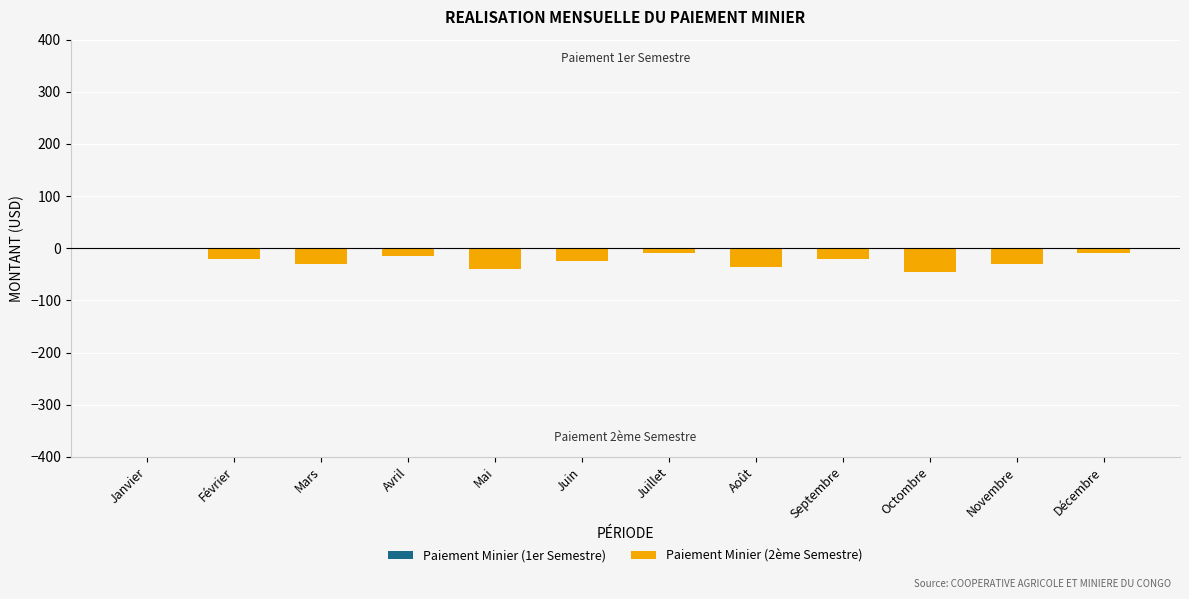

What is the sum of the values at Janvier and Septembre?

-20